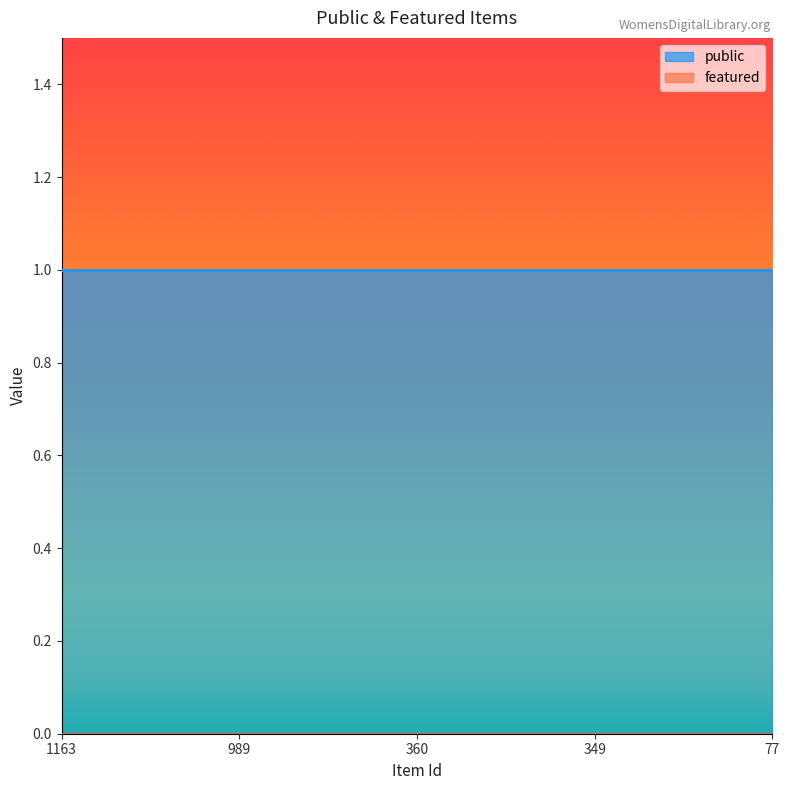

Which has a higher value, 989 or 77?

989